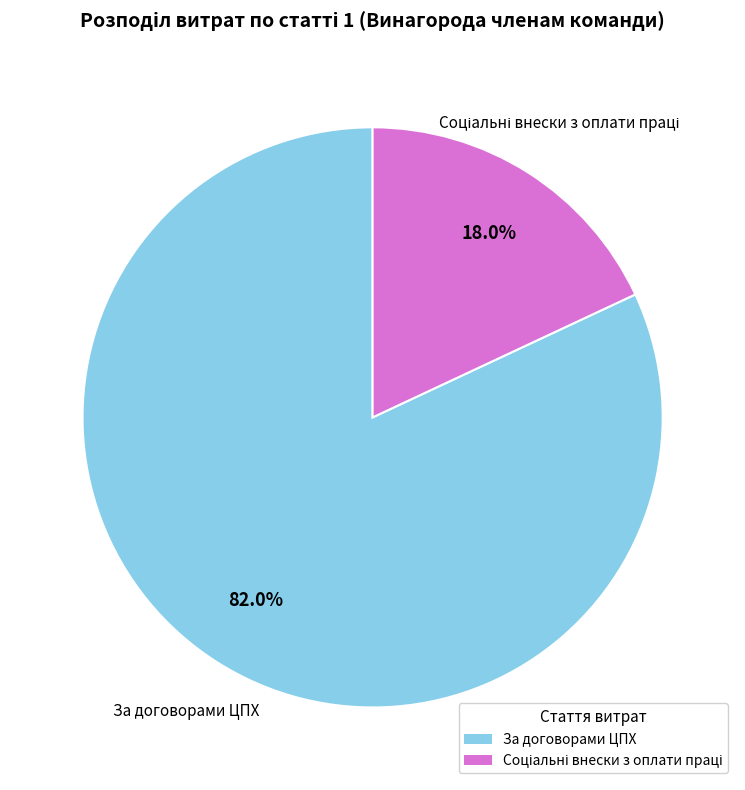

How many segments does this pie chart have?

2